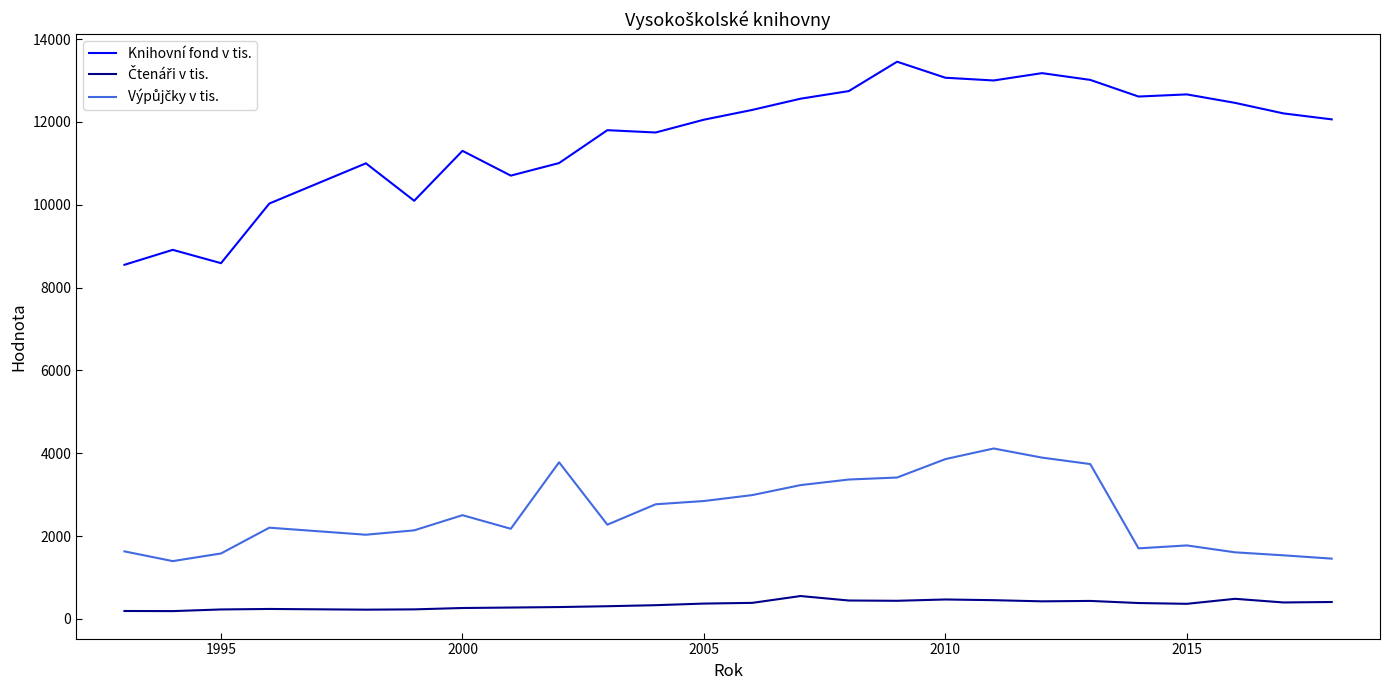

Which series has the largest total across all categories?

Knihovní fond v tis.